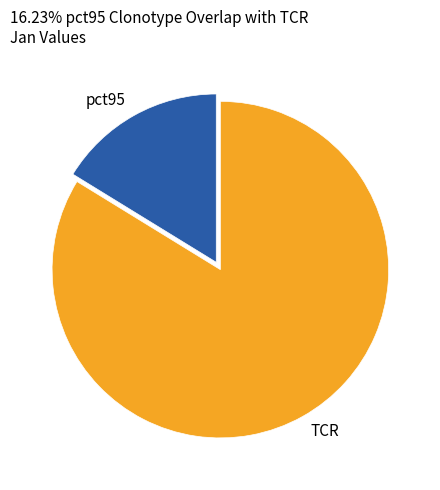

Which has a higher value, pct95 or TCR?

TCR